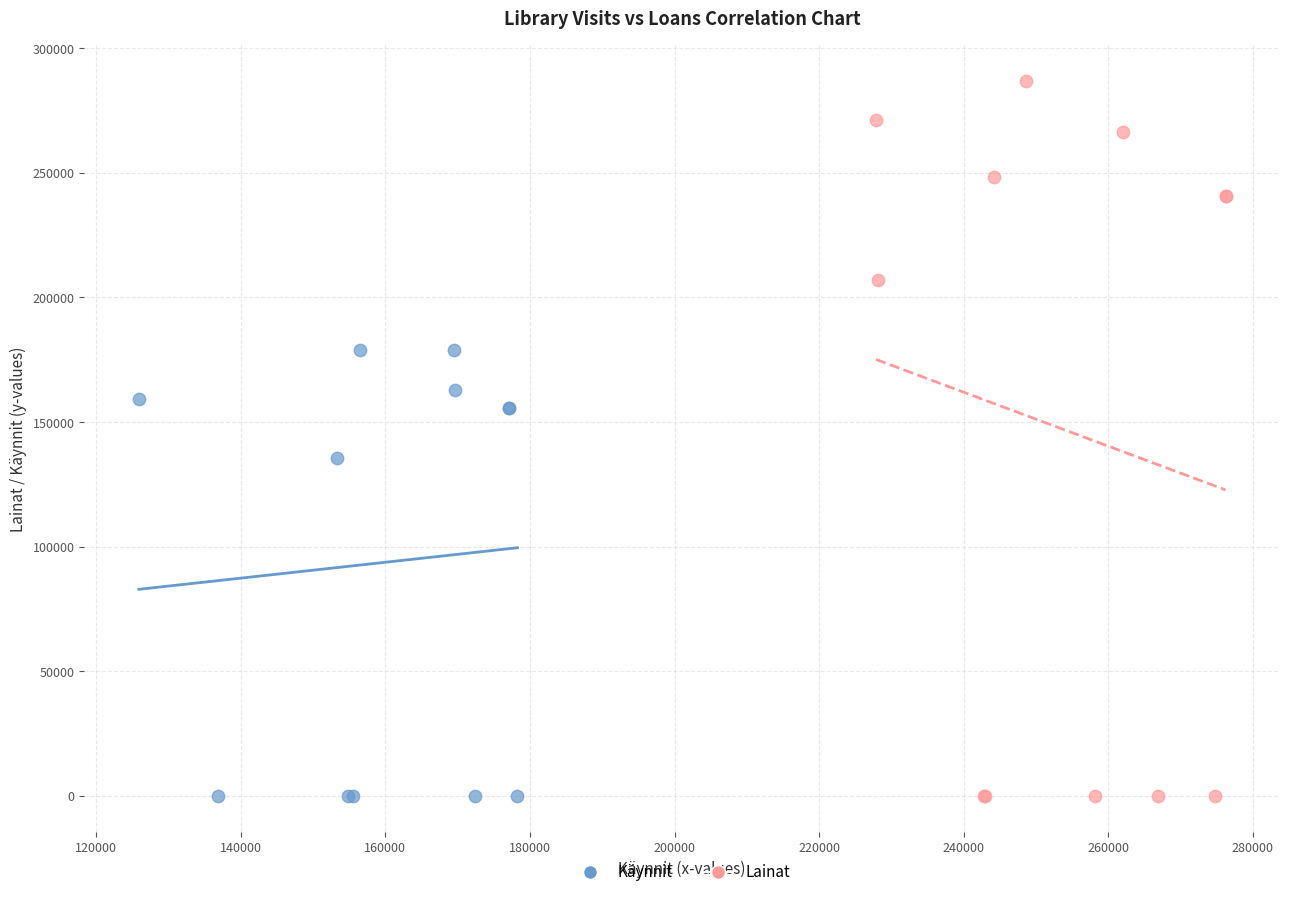

Which series has the widest spread of Y values?

Lainat